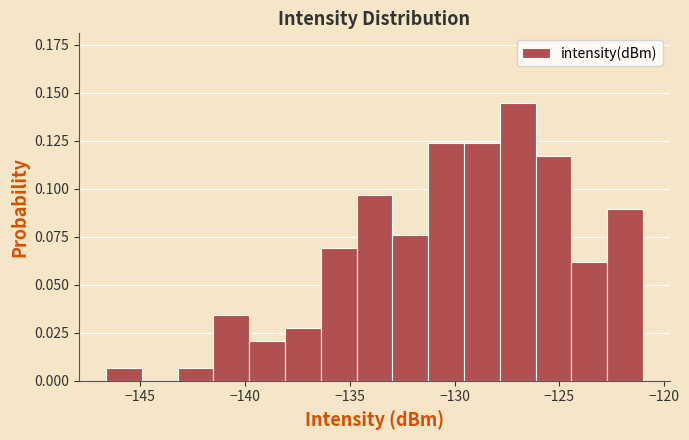

Read against the x-axis, roughly where is the centre of the tallest bar?

-127.0